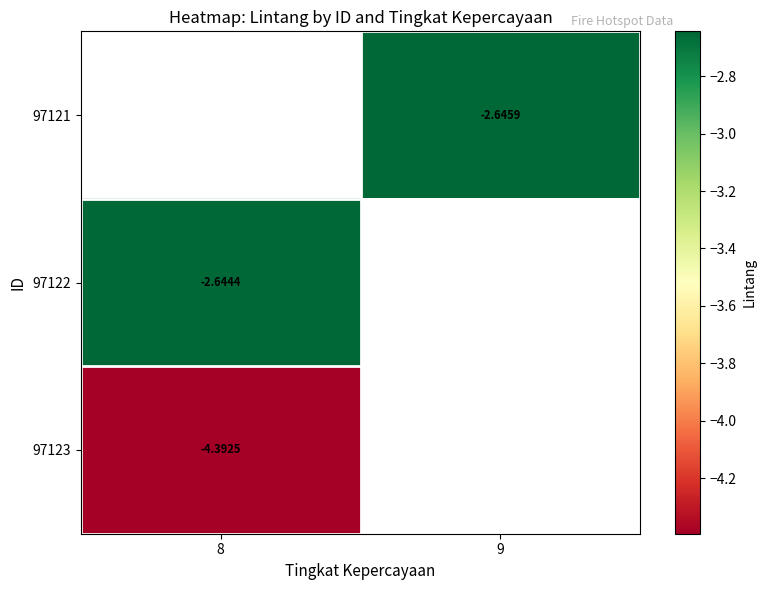

Is the value of 97122 at 8 greater than the value of 97123 at 8?

Yes